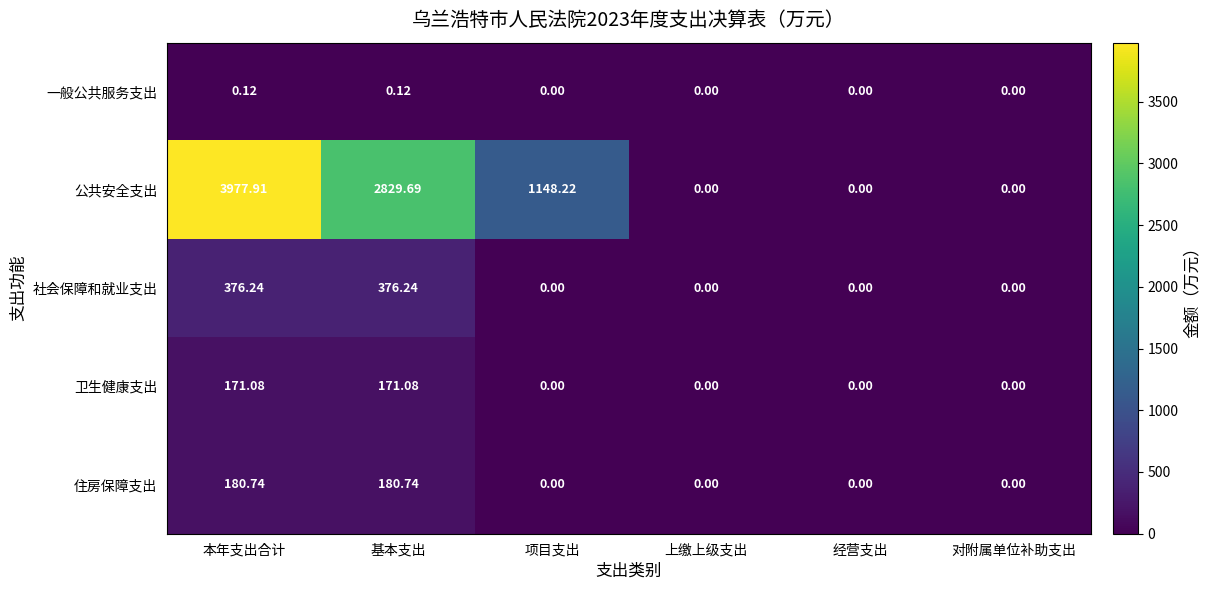

Which series changed the most between 基本支出 and 项目支出?

公共安全支出